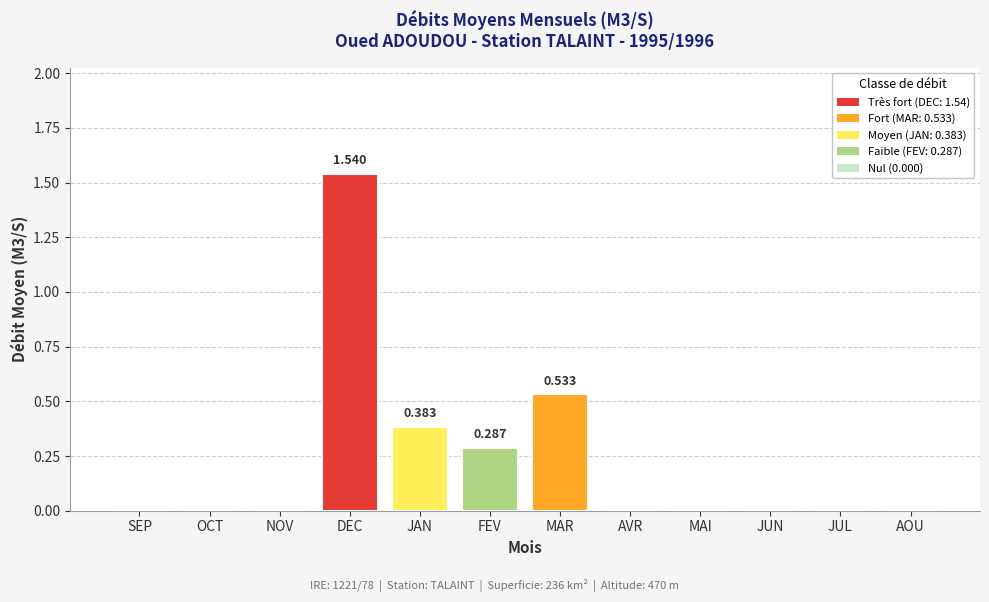

Which has a higher value, FEV or SEP?

FEV